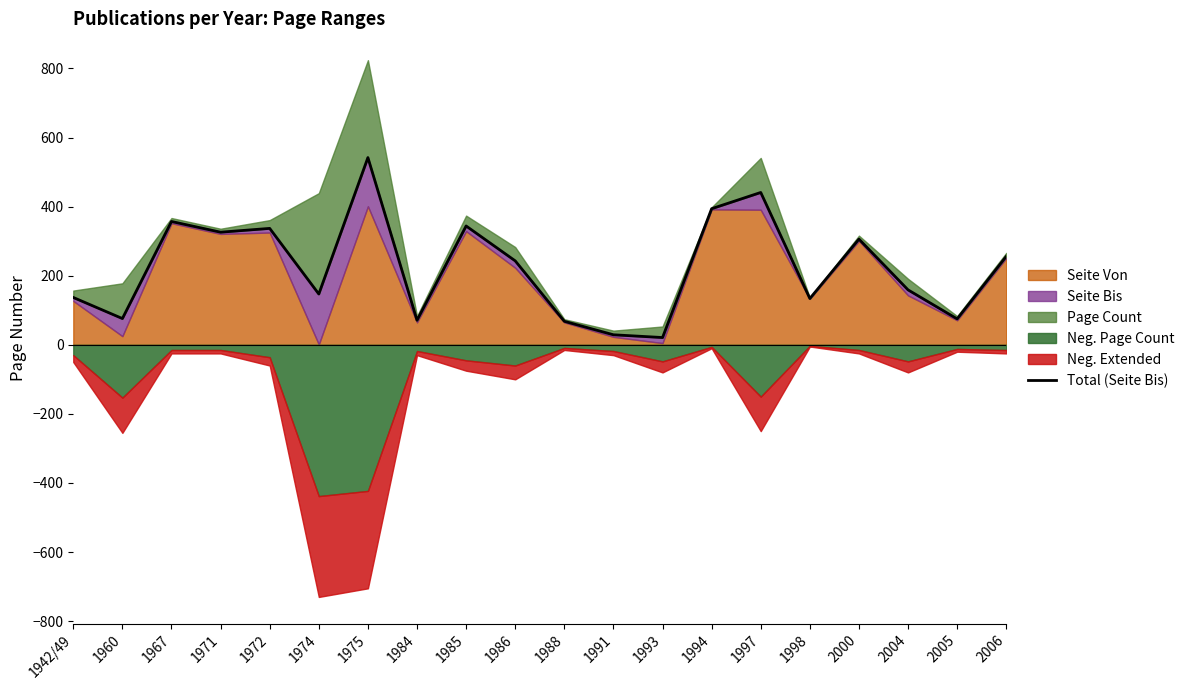

What position from the left is 2006?

20